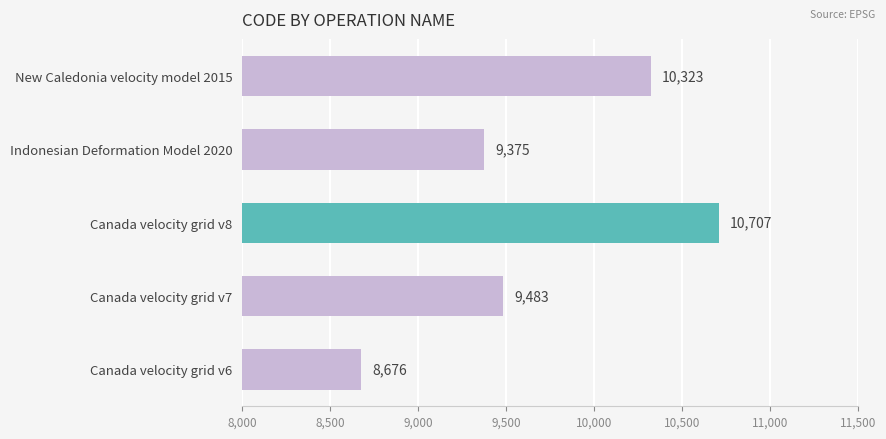

What is the greatest value displayed?

10707